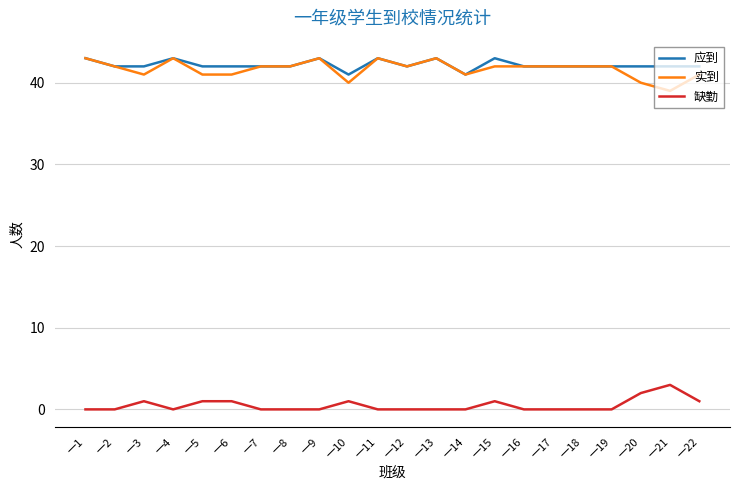

Which category has the lowest value in the 实到 series?

一21